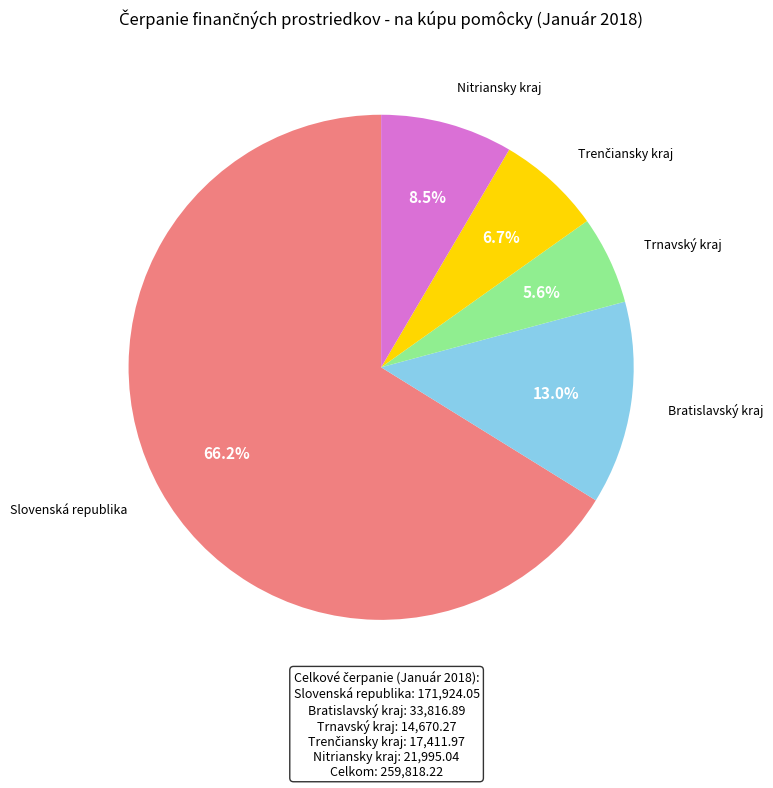

Is there any slice that represents more than half of the pie?

Yes